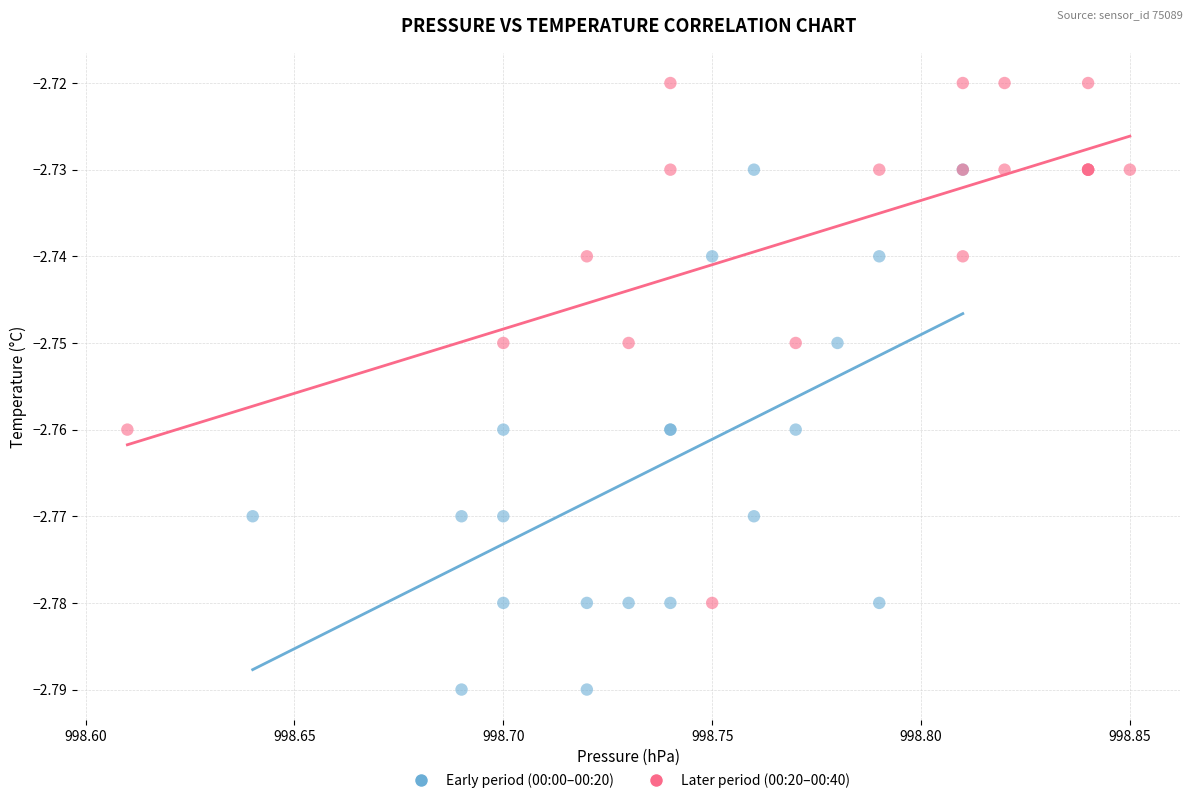

Which series contains the lowest Y value?

Early period (00:00–00:20)